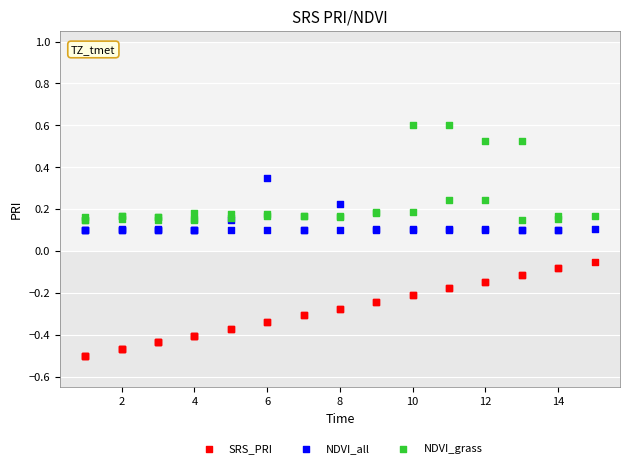

What is the X range (max minus min) for the scatter plot?

14.0